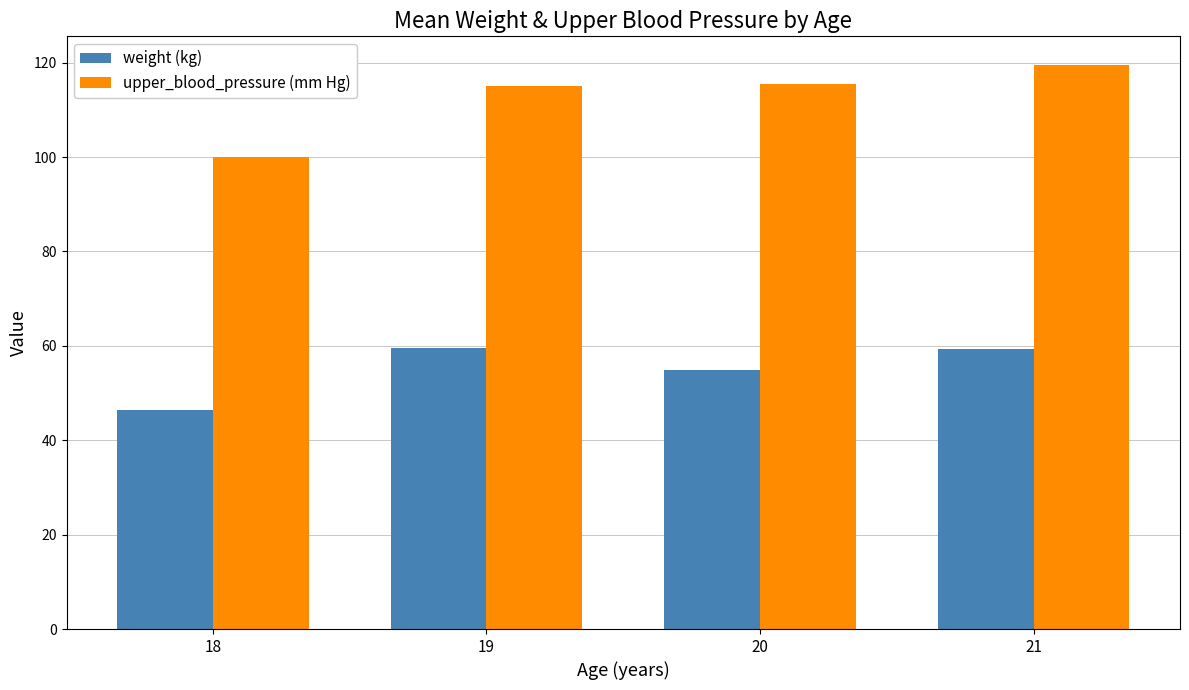

Rank the series by their average value, from lowest to highest.

weight (kg), upper_blood_pressure (mm Hg)